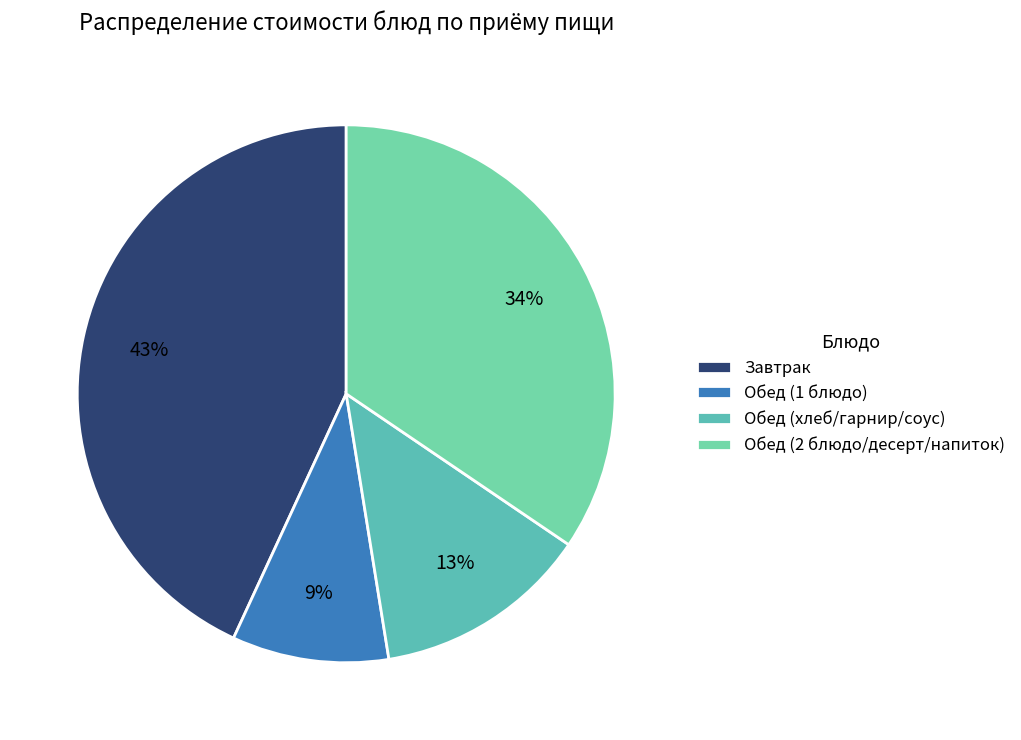

To the nearest percent, what is the average slice percentage?

25%